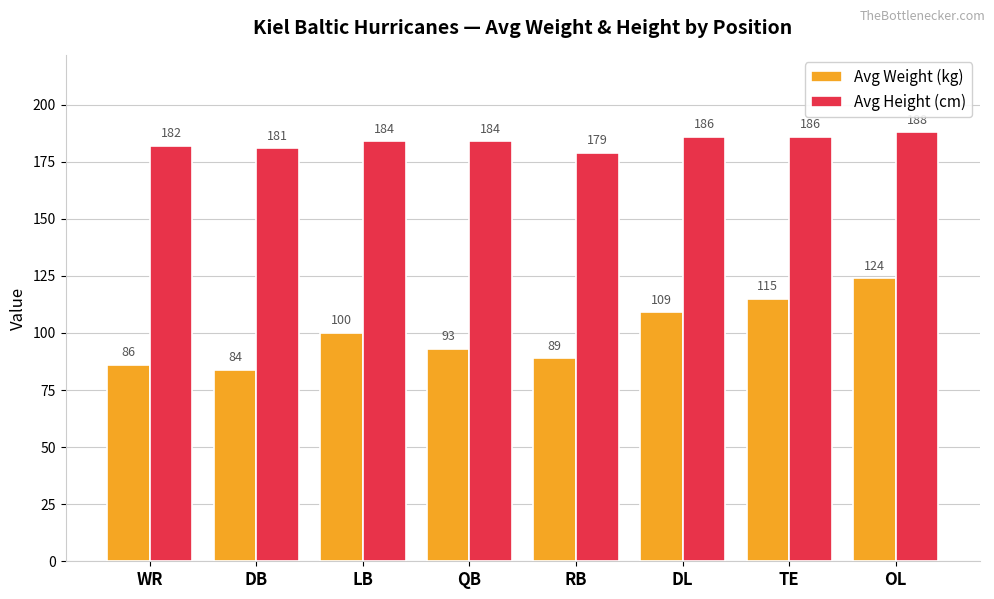

List the series in order of their overall mean, highest first.

Avg Height (cm), Avg Weight (kg)